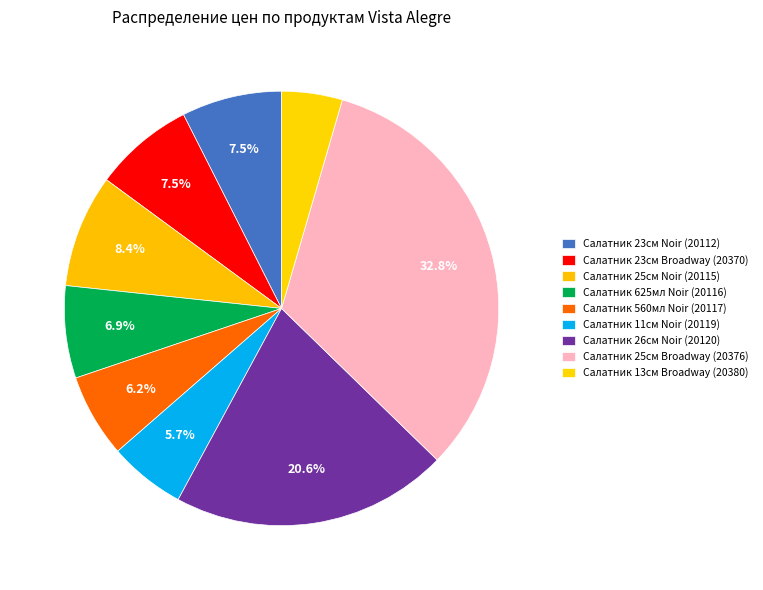

Is Салатник 23см Broadway (20370) the majority of the pie?

No